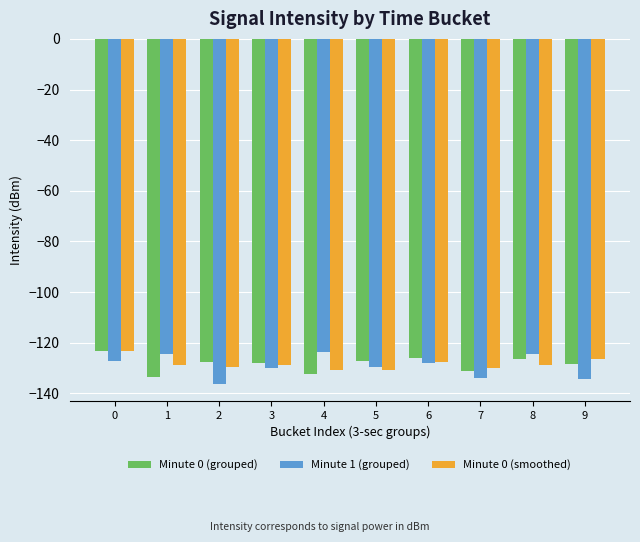

Read the Minute 1 (grouped) value at 8.

-124.5